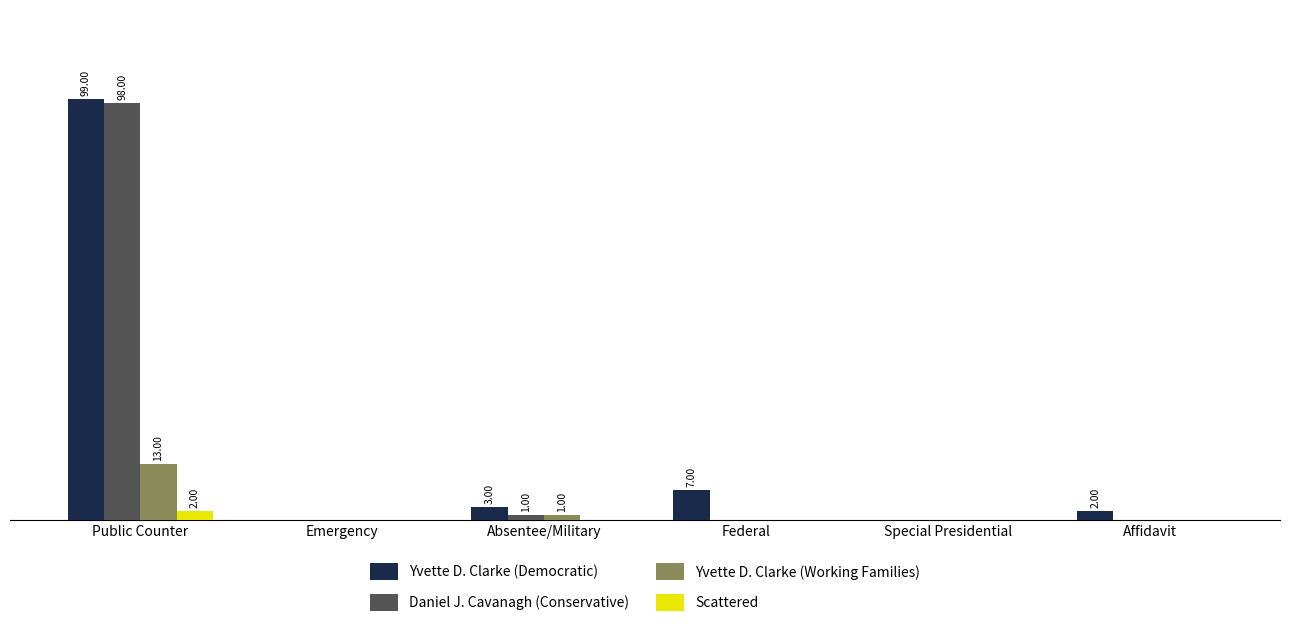

What is the sum of all Daniel J. Cavanagh (Conservative) values?

99